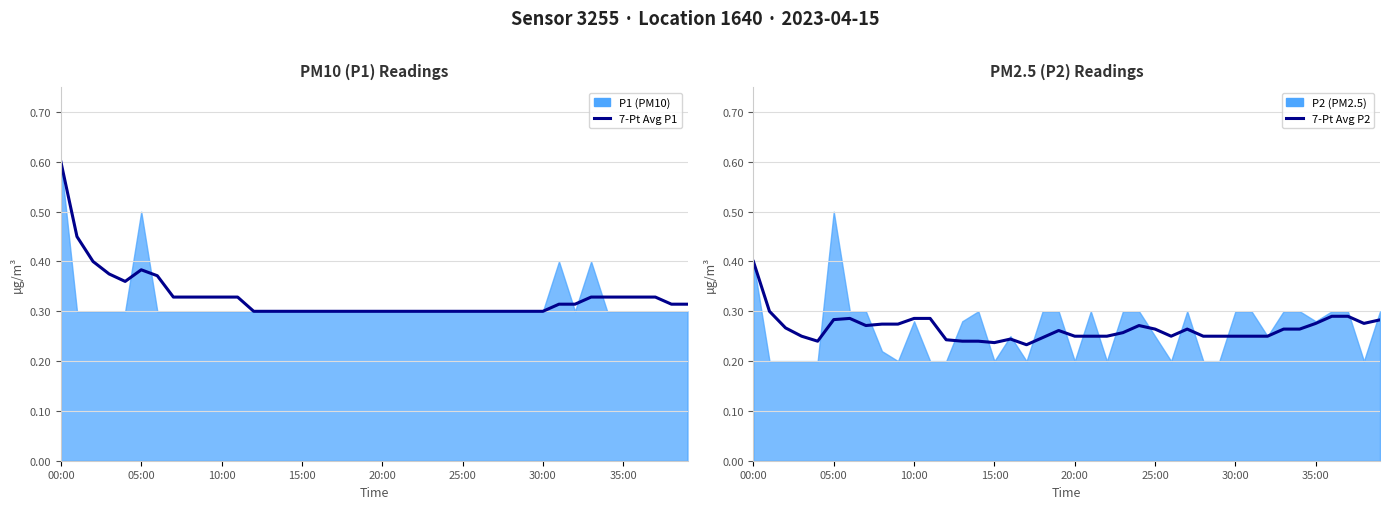

In 7-Pt Avg P2, how many points are higher than both neighbors (excluding endpoints)?

7